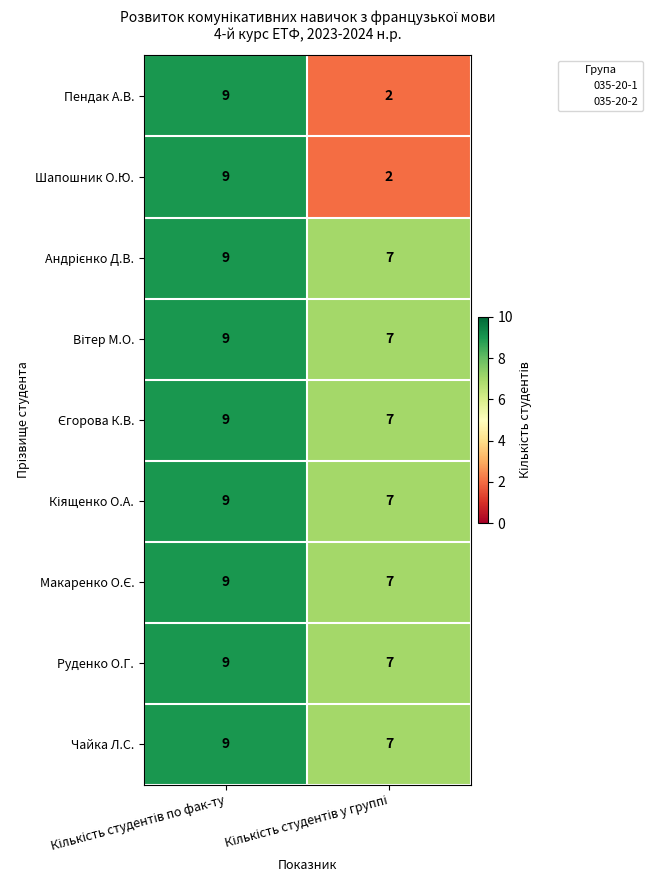

How many distinct data groups are displayed?

9